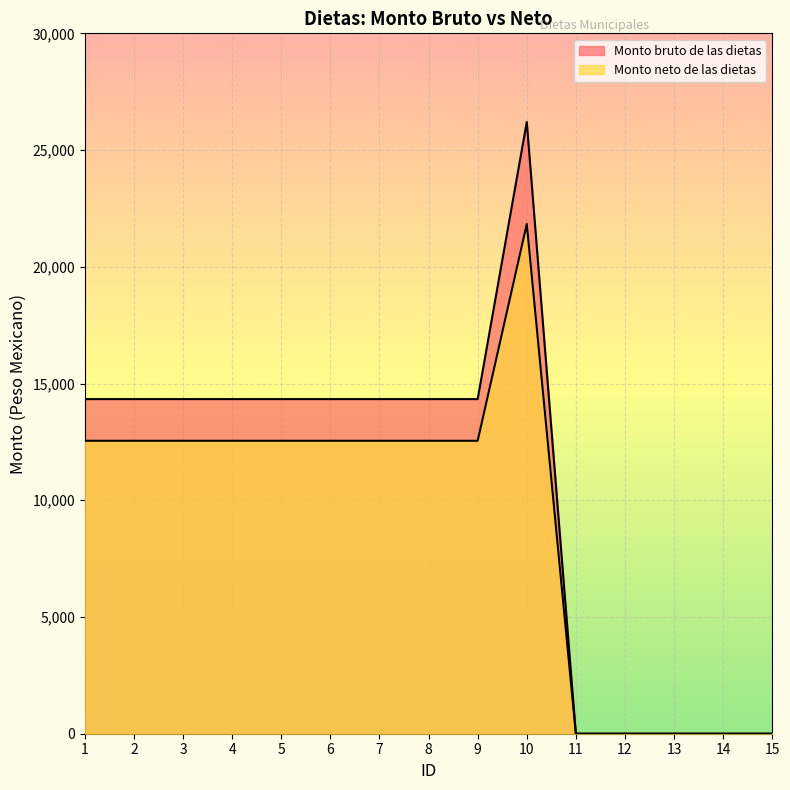

At which category is the sum across all series the highest?

10